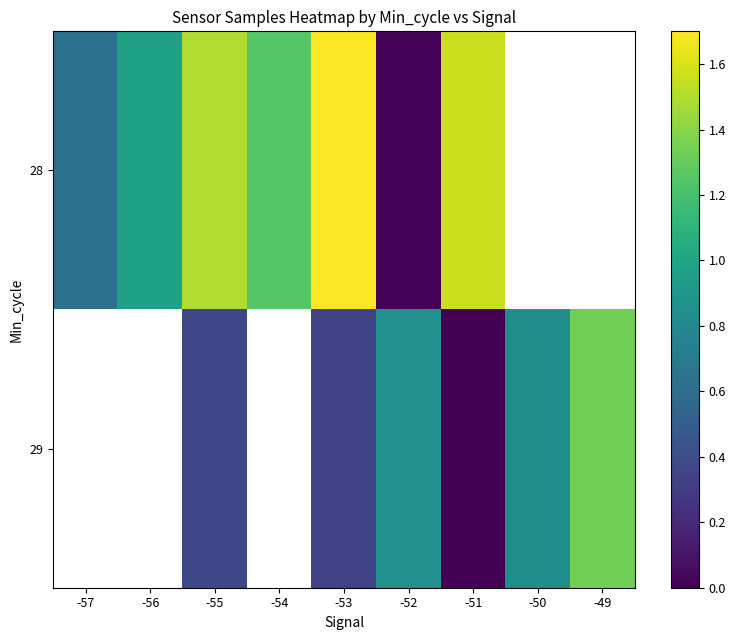

At which category does the chart reach its peak across all series?

-53